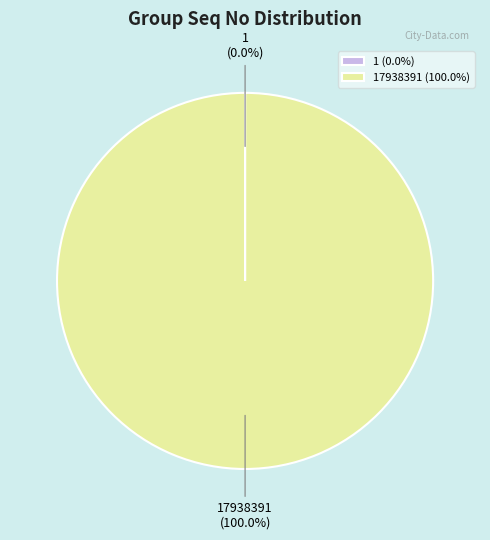

Is there a majority slice in this chart?

Yes